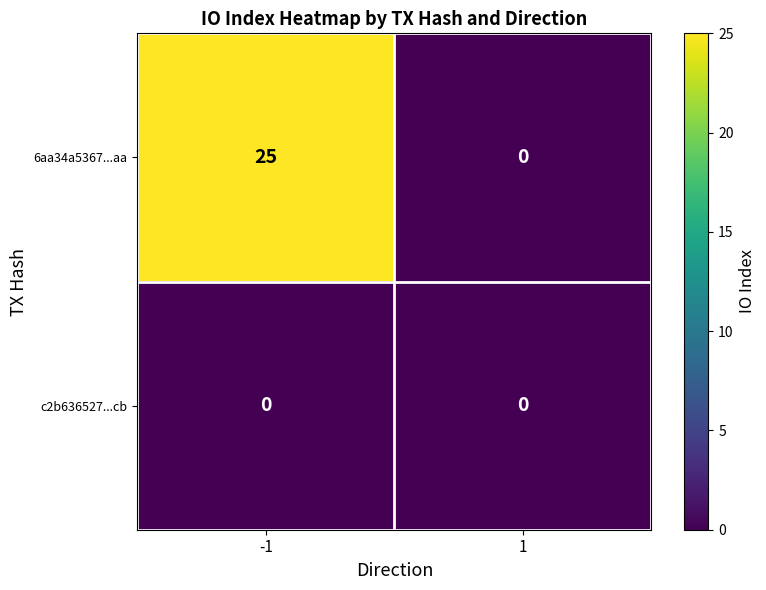

Reading right to left, extract all data points from this chart.

6aa34a5367...aa: 0	25
c2b636527...cb: 0	0